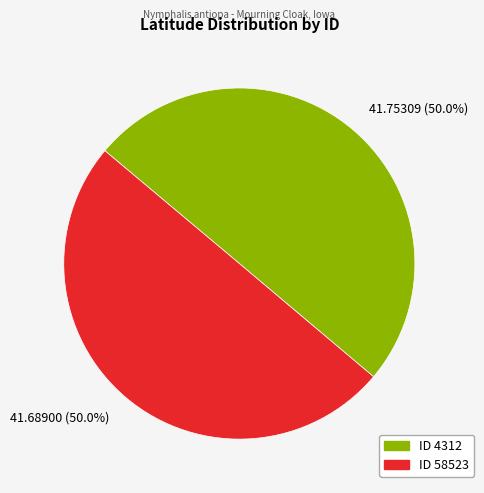

Approximately how many times larger is the value at 41.75309 (50.0%) compared to 41.68900 (50.0%)?

1.0